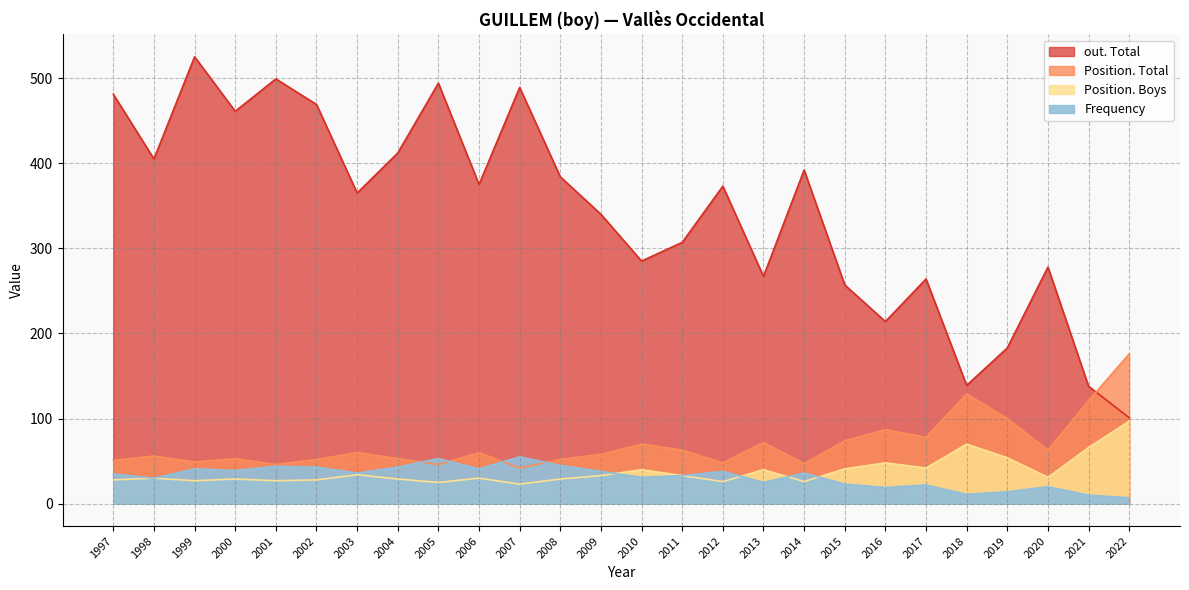

At which category does the chart reach its peak across all series?

1999